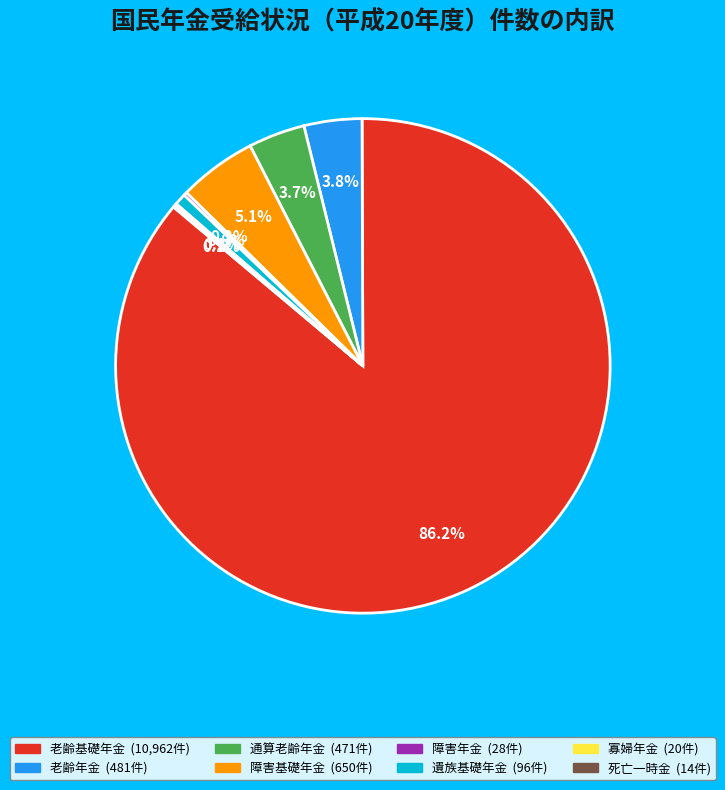

Which slice represents more than half of the pie?

老齢基礎年金